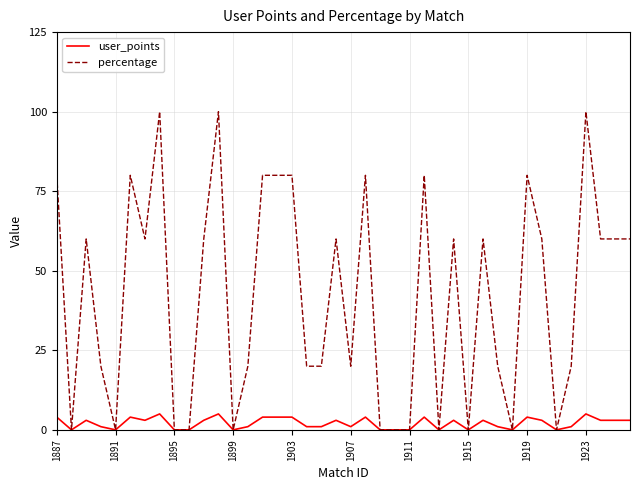

Which series has the largest total across all categories?

percentage